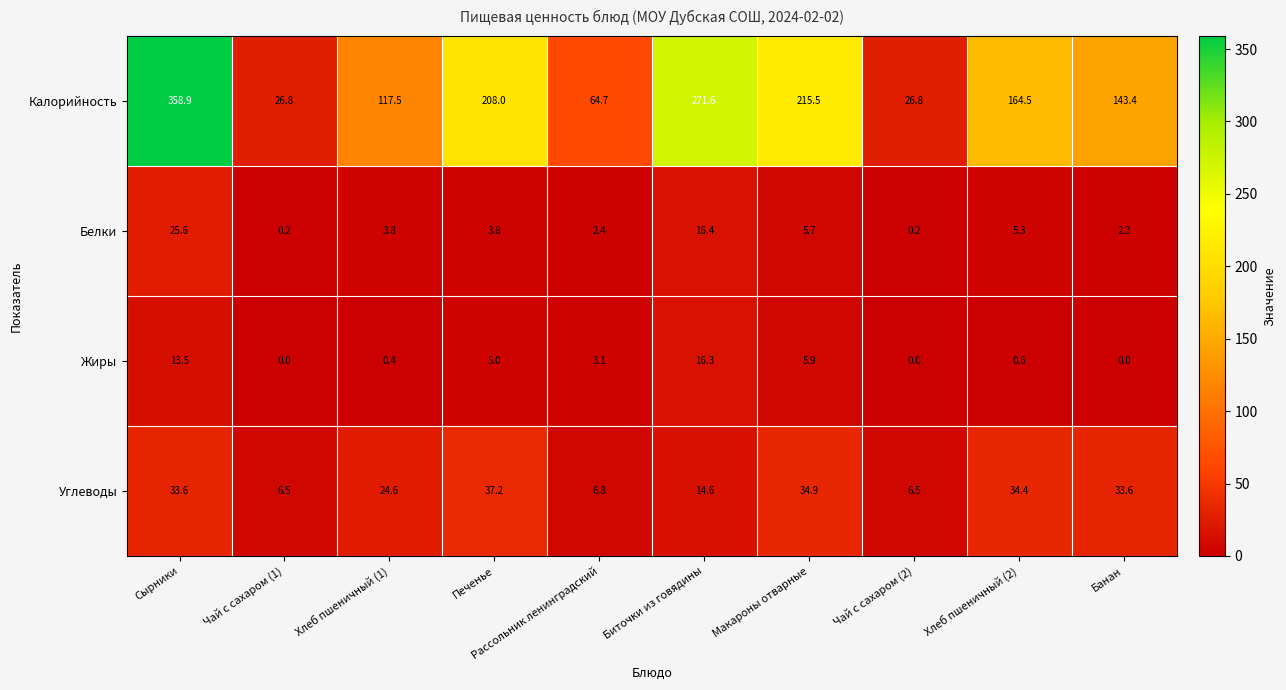

Is it true that Углеводы equals 34.9 at Макароны отварные?

True